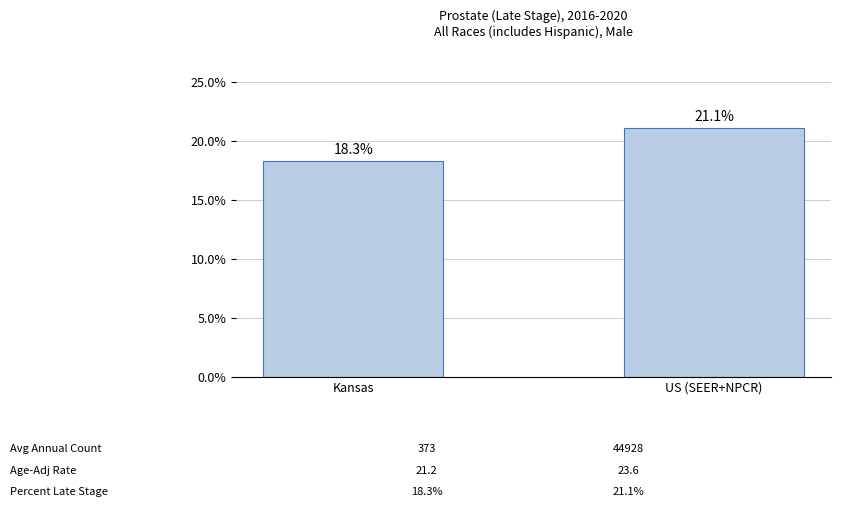

Count the number of data series in this chart.

1